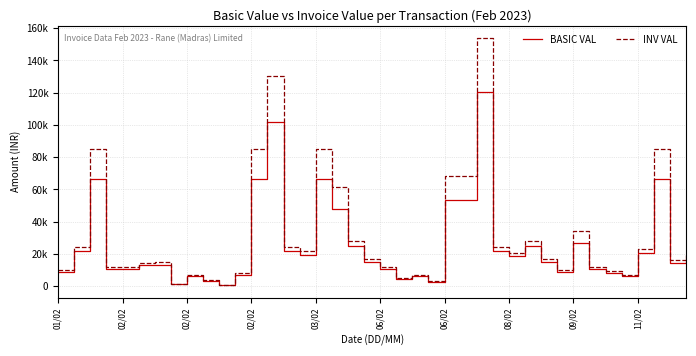

What are all the series names shown in the legend?

BASIC VAL, INV VAL